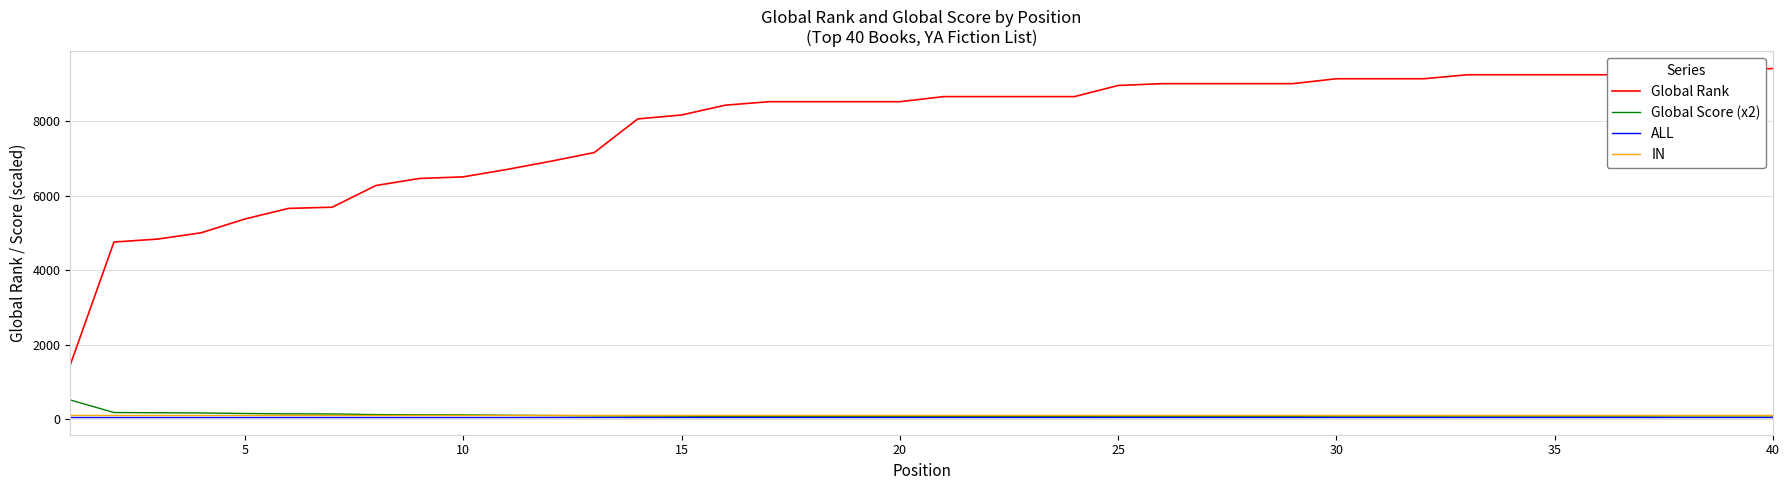

Reading left to right, extract all data points from this chart.

Global Rank: 1459	4760	4839	5009	5379	5664	5696	6279	6468	6511	6710	6929	7164	8069	8174	8437	8531	8531	8531	8531	8668	8668	8668	8668	8967	9016	9016	9016	9016	9148	9148	9148	9255	9255	9255	9255	9255	9416	9420	9420
Global Score (x2): 516	178	172	166	152	142	140	122	116	114	104	98	90	84	80	72	70	70	70	70	66	66	66	66	64	64	64	64	64	60	60	60	58	58	58	58	58	54	54	54
ALL: 50	50	50	50	50	50	50	50	50	50	50	50	50	50	50	50	50	50	50	50	50	50	50	50	50	50	50	50	50	50	50	50	50	50	50	50	50	50	50	50
IN: 100	100	100	100	100	100	100	100	100	100	100	100	100	100	100	100	100	100	100	100	100	100	100	100	100	100	100	100	100	100	100	100	100	100	100	100	100	100	100	100